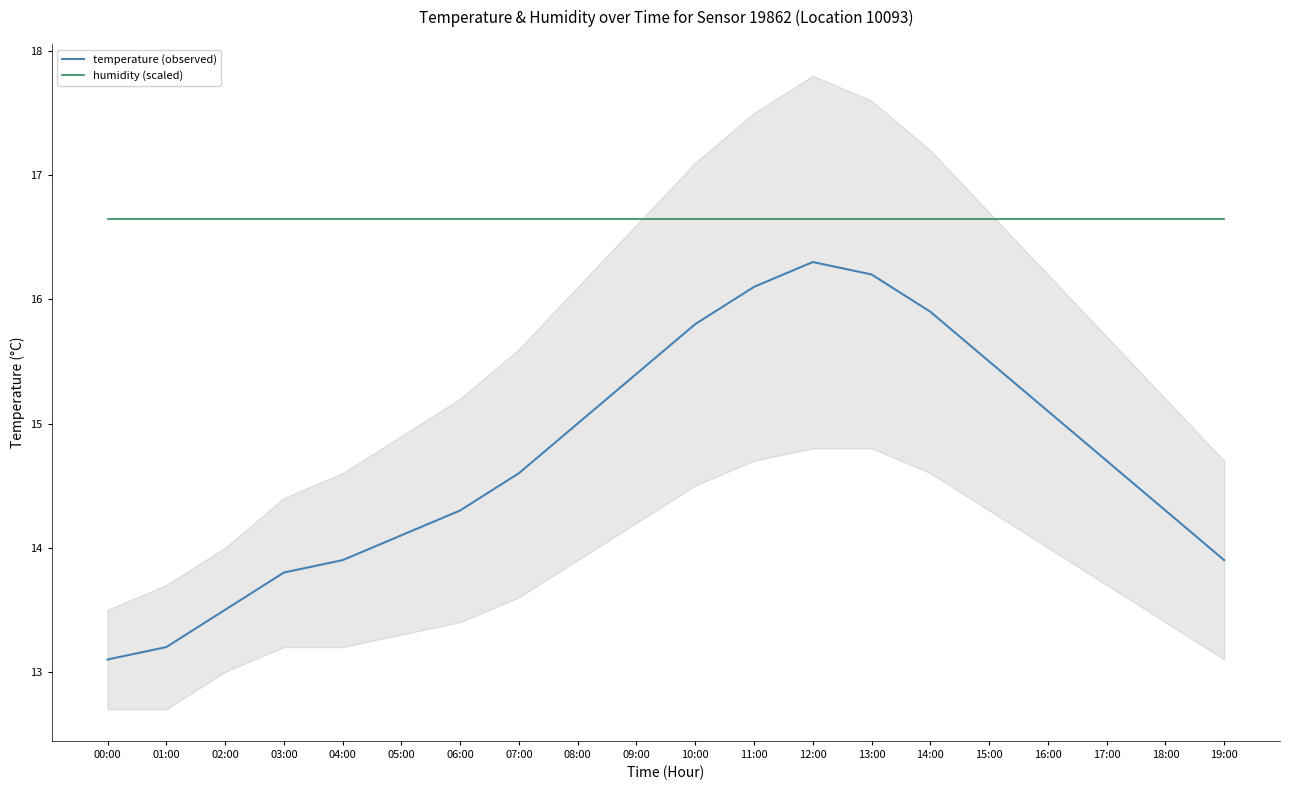

What is the average value of the humidity (scaled) series?

16.7